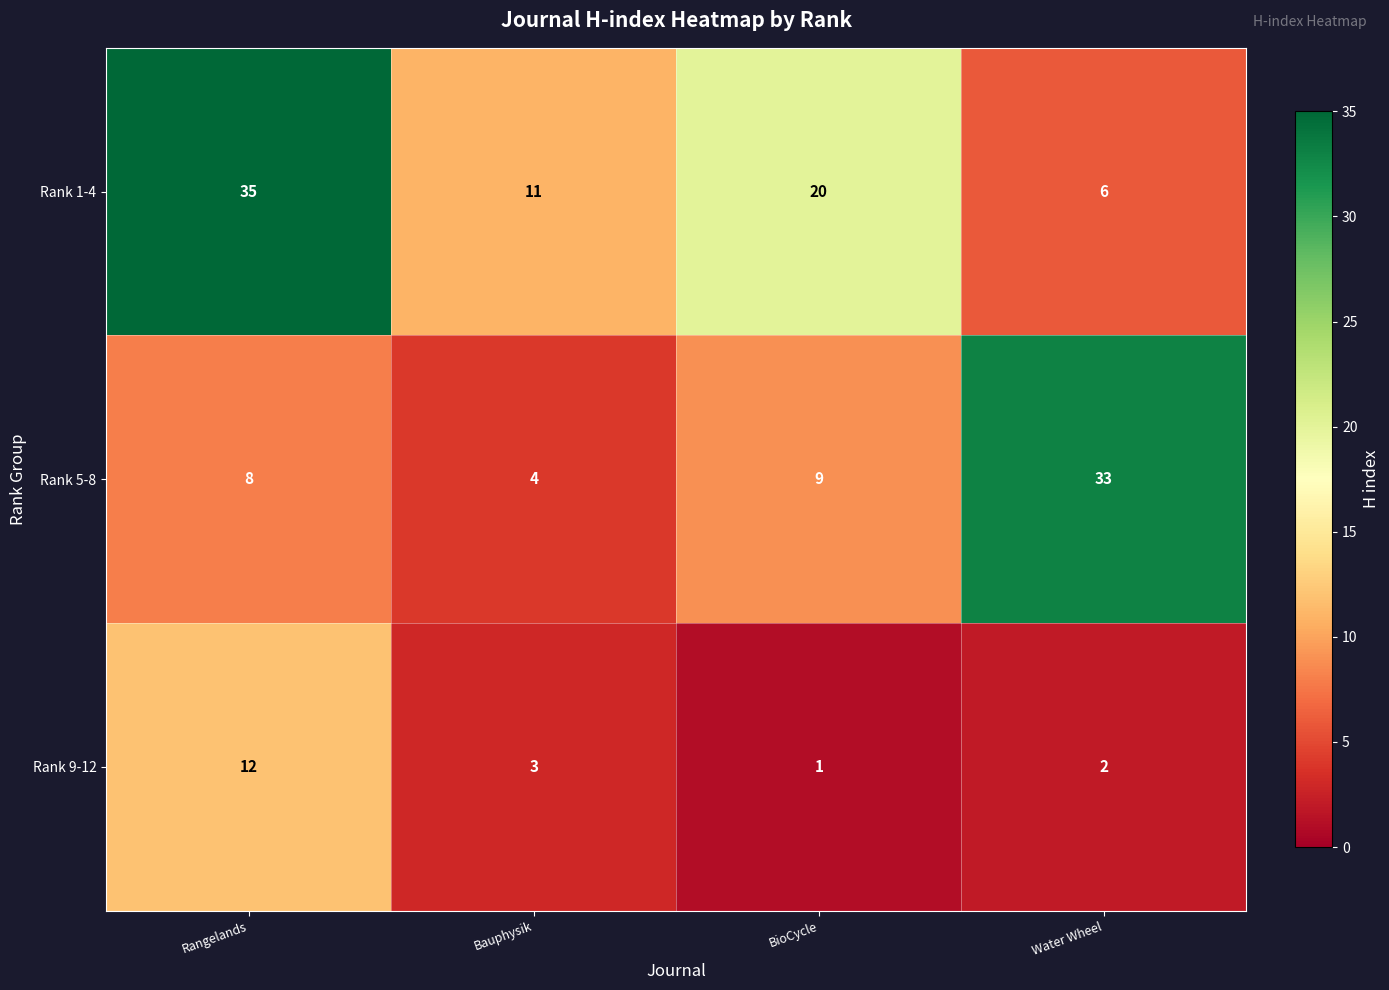

What is the sum of all Rank 9-12 values?

18